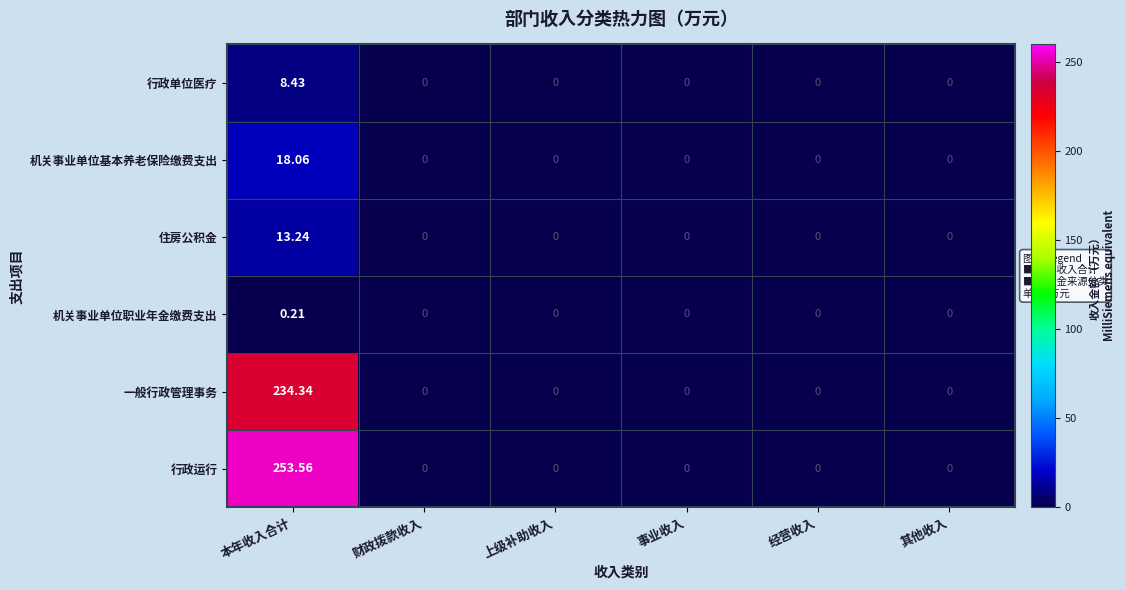

At which category does the chart reach its peak across all series?

本年收入合计